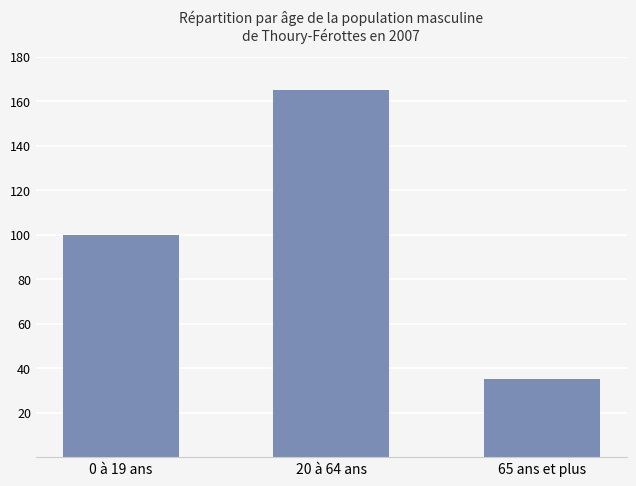

Approximately how many times larger is the value at 0 à 19 ans compared to 20 à 64 ans?

0.6